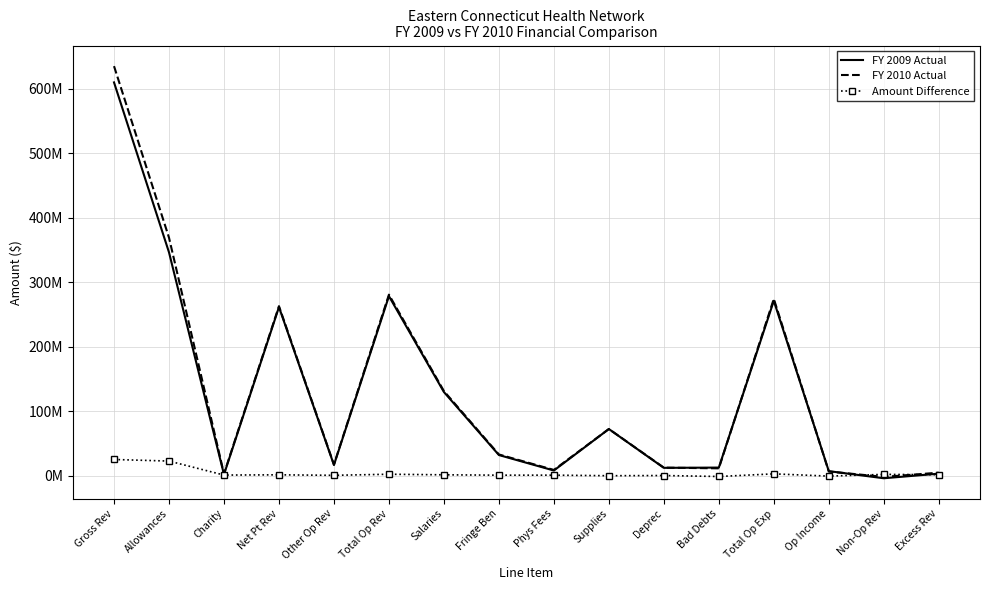

What are all the series names shown in the legend?

FY 2009 Actual, FY 2010 Actual, Amount Difference